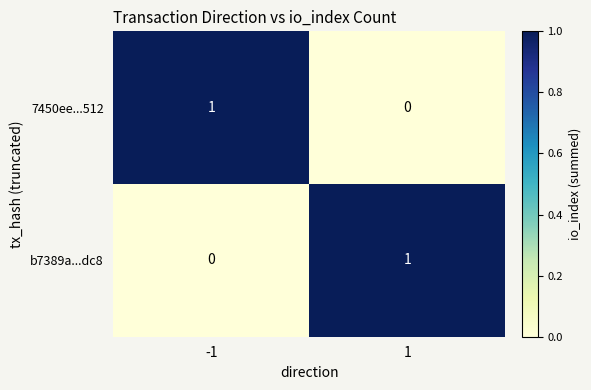

List the labels in order of b7389a...dc8 value, smallest first.

-1, 1